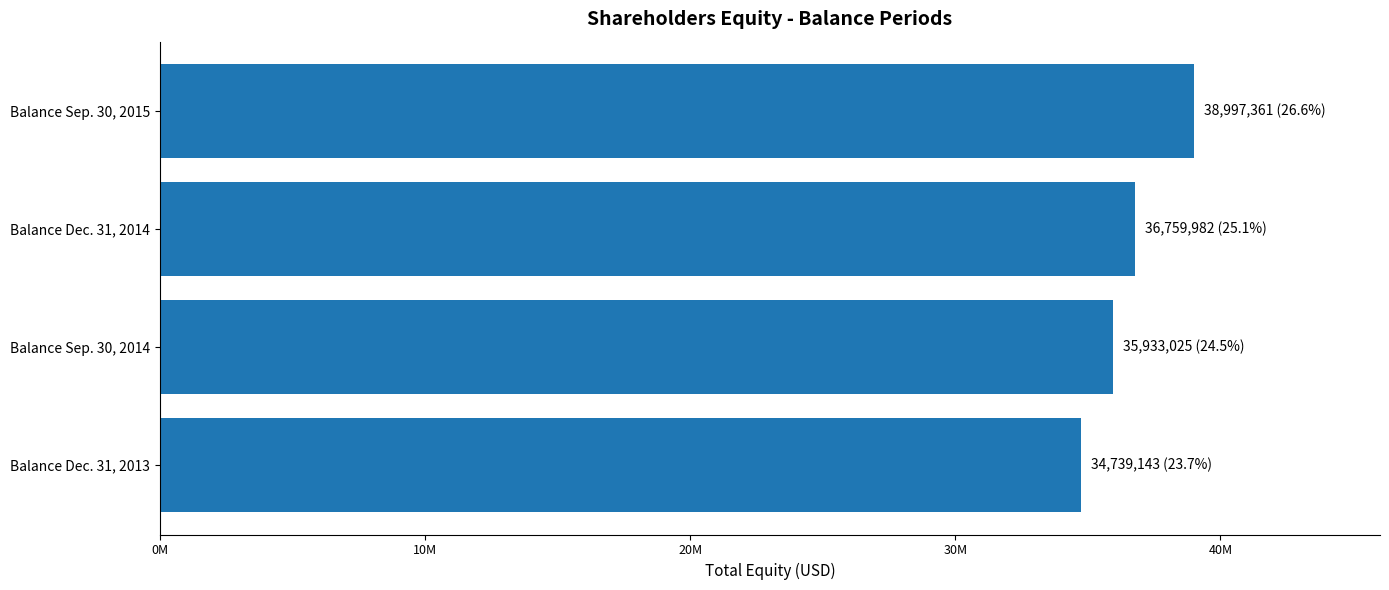

What is the difference between the second highest and second lowest values?

826957